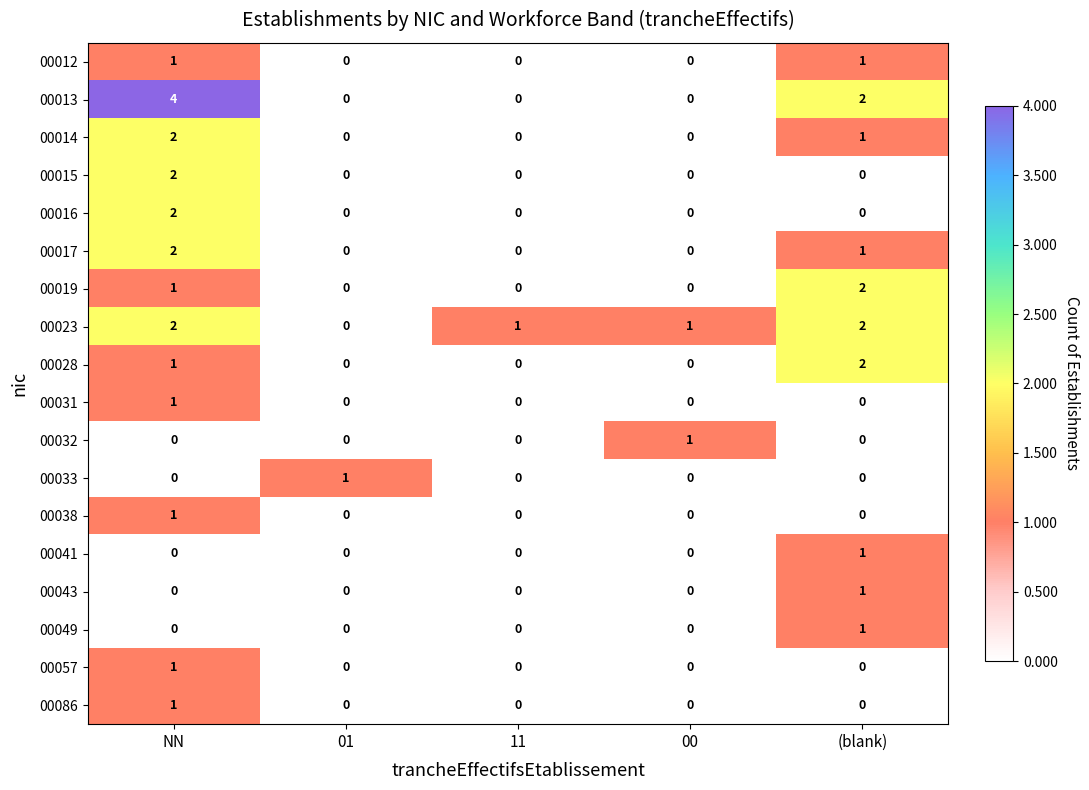

The value of 00033 at 00 is 1. True or false?

False